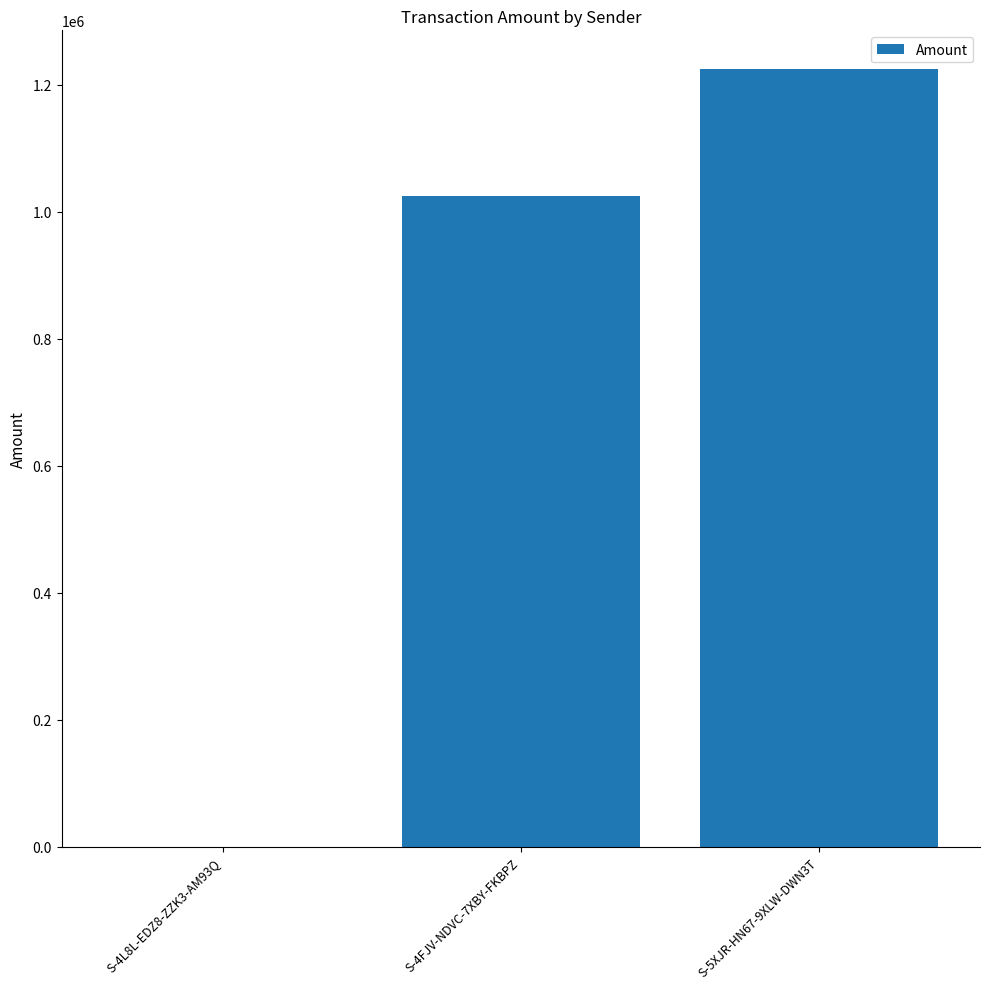

What is the sum of all values?

2248858